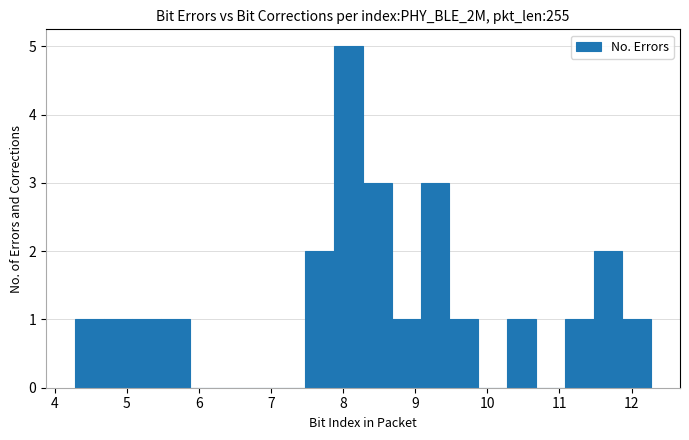

Around what value on the x-axis is the tallest bar? Give the approximate position of its centre, as read against the axis.

8.1